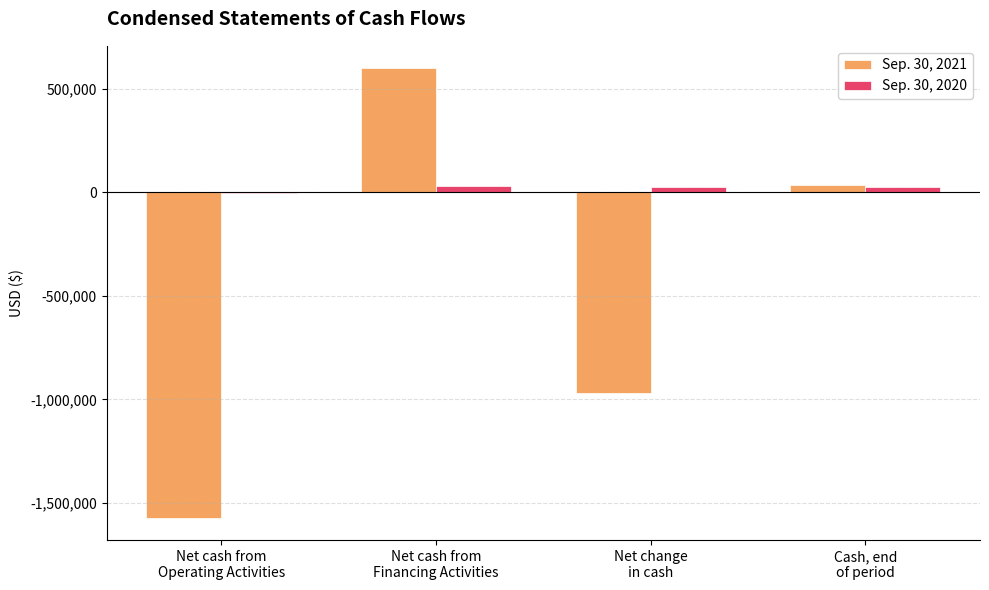

The Sep. 30, 2020 series shows 30057 at Net cash from
Financing Activities. True or false?

True